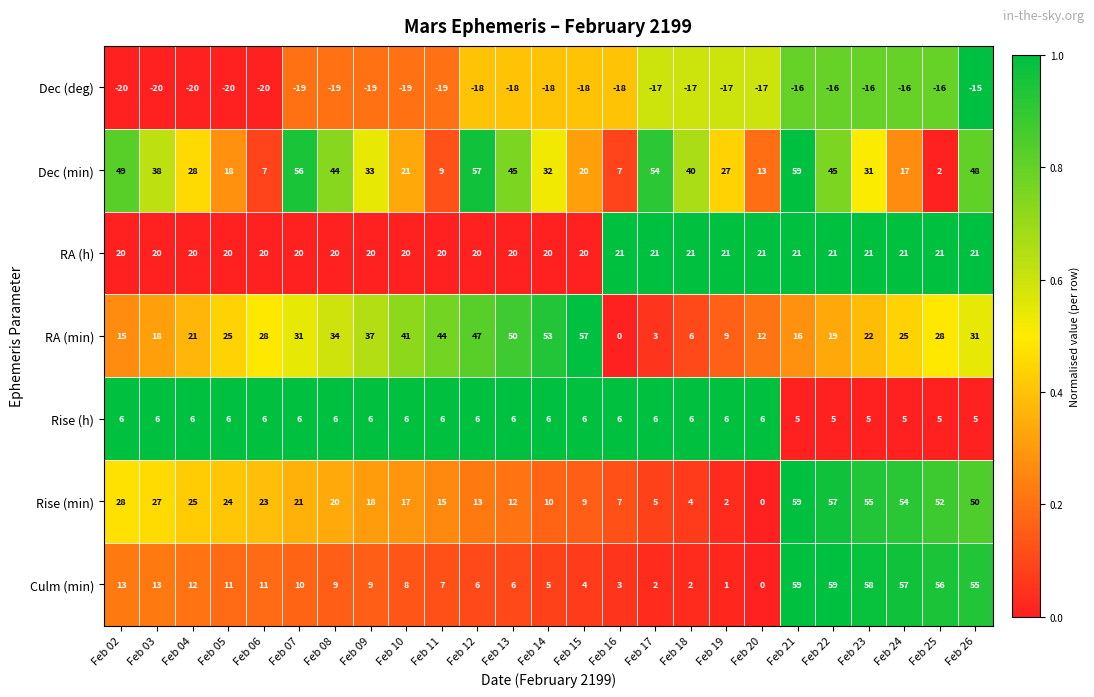

What is the average value of the Dec (deg) series?

-18